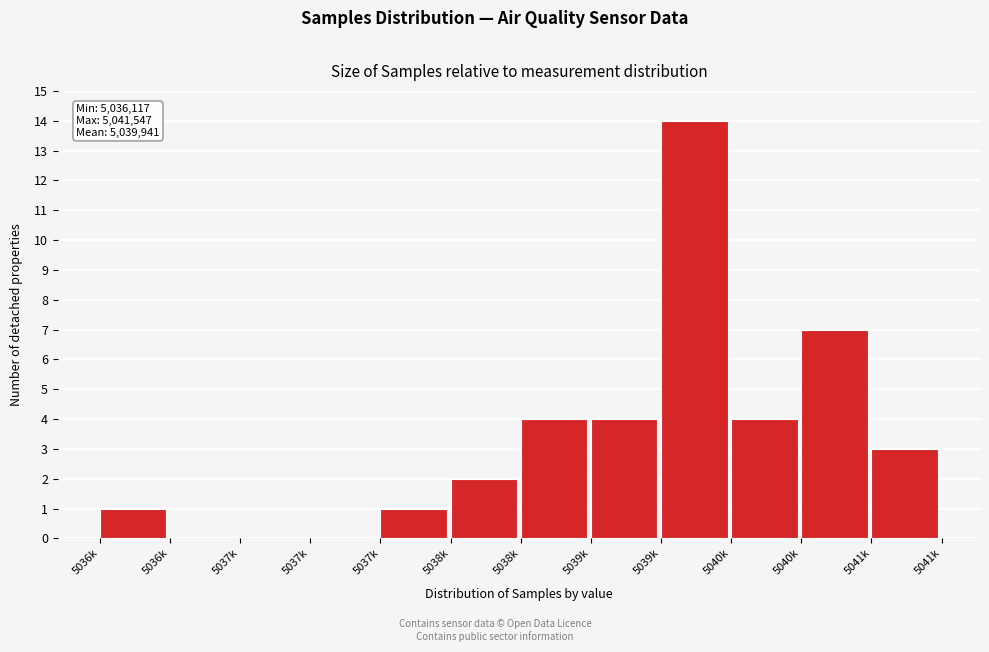

Count the number of data series in this chart.

1